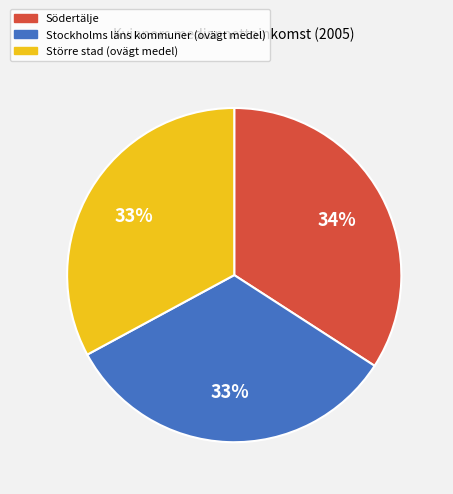

Is there any slice that represents more than half of the pie?

No